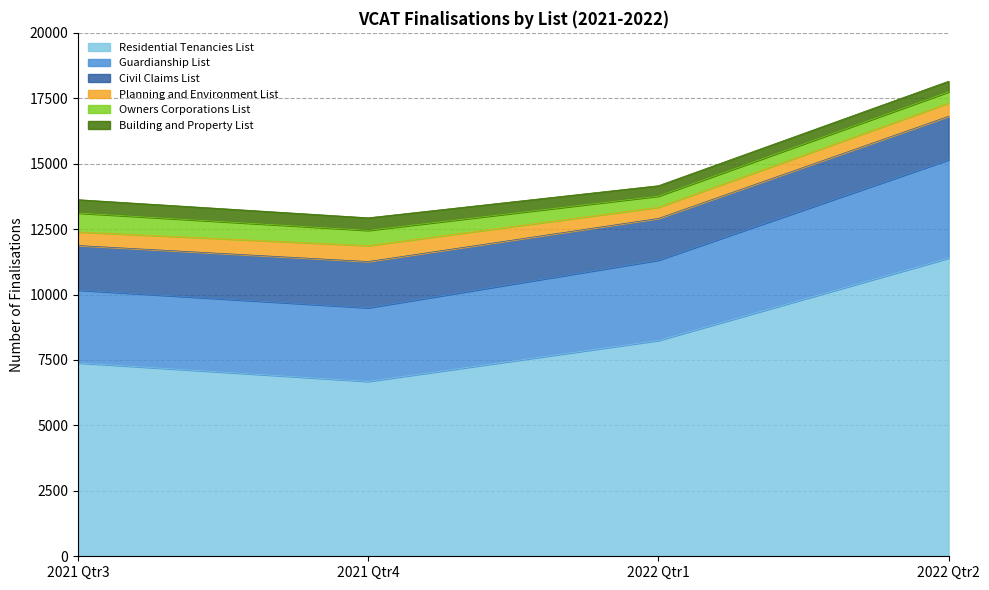

What is the total value across all series at 2021 Qtr3?

13626